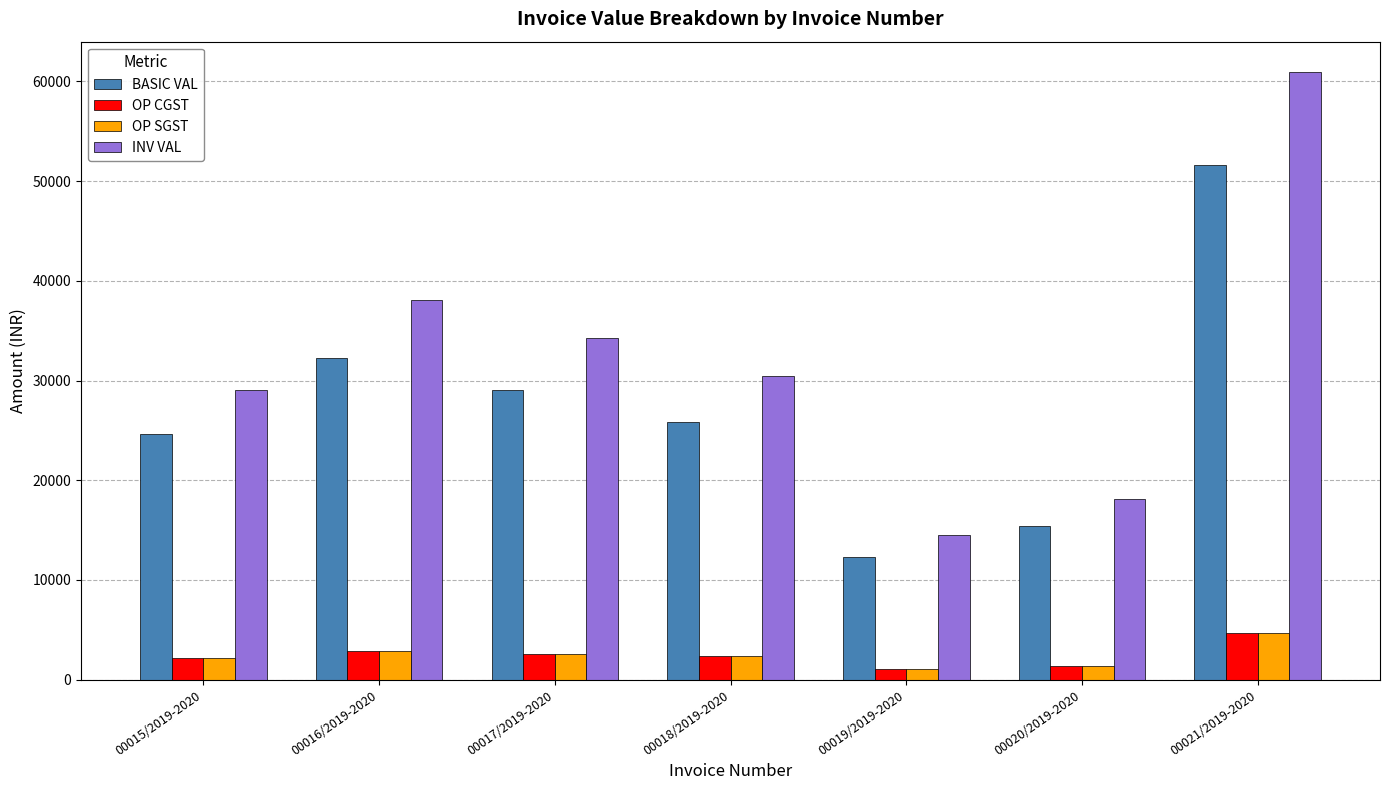

Which label corresponds to the largest value in the chart?

00021/2019-2020